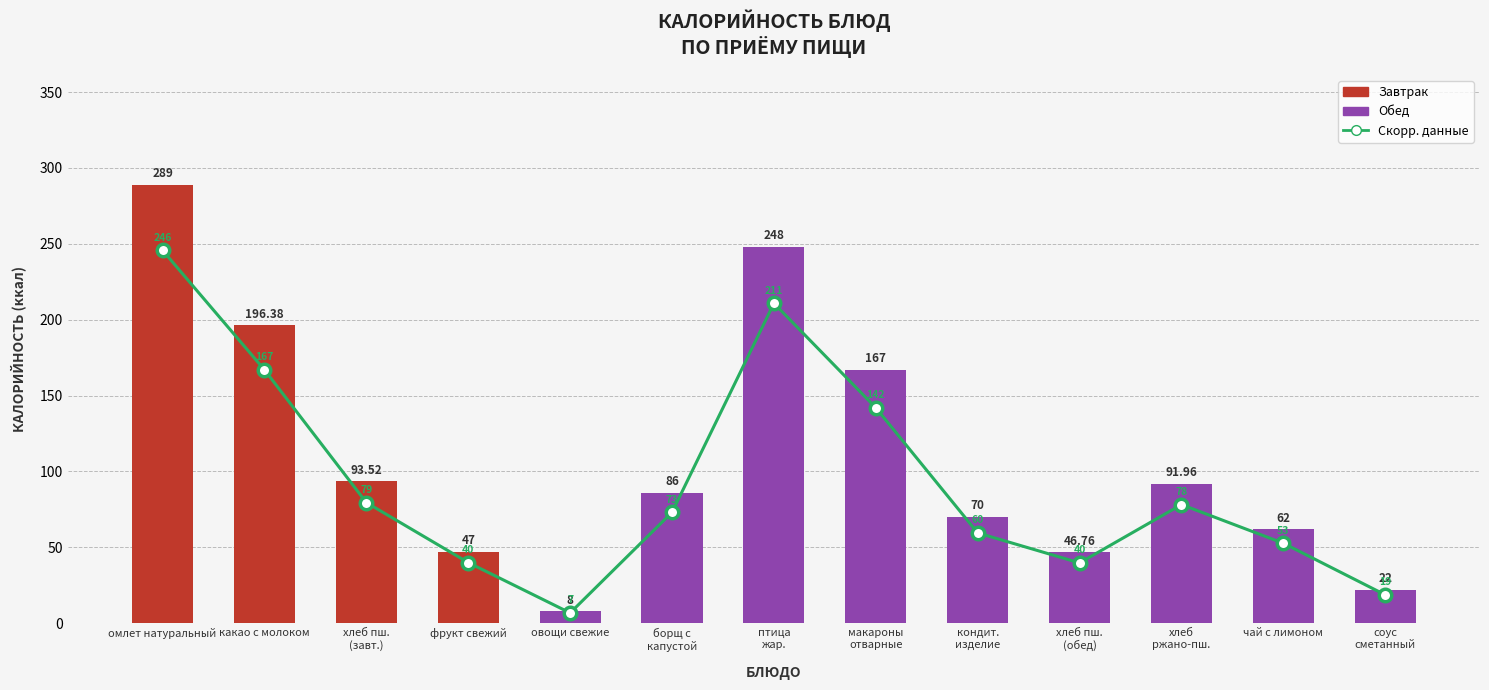

Reading left to right, extract all data points from this chart.

Скорректированные данные: 245.7	166.9	79.5	39.9	6.8	73.1	210.8	141.9	59.5	39.7	78.2	52.7	18.7
Калорийность: 289.0	196.4	93.5	47.0	8.0	86.0	248.0	167.0	70.0	46.8	92.0	62.0	22.0